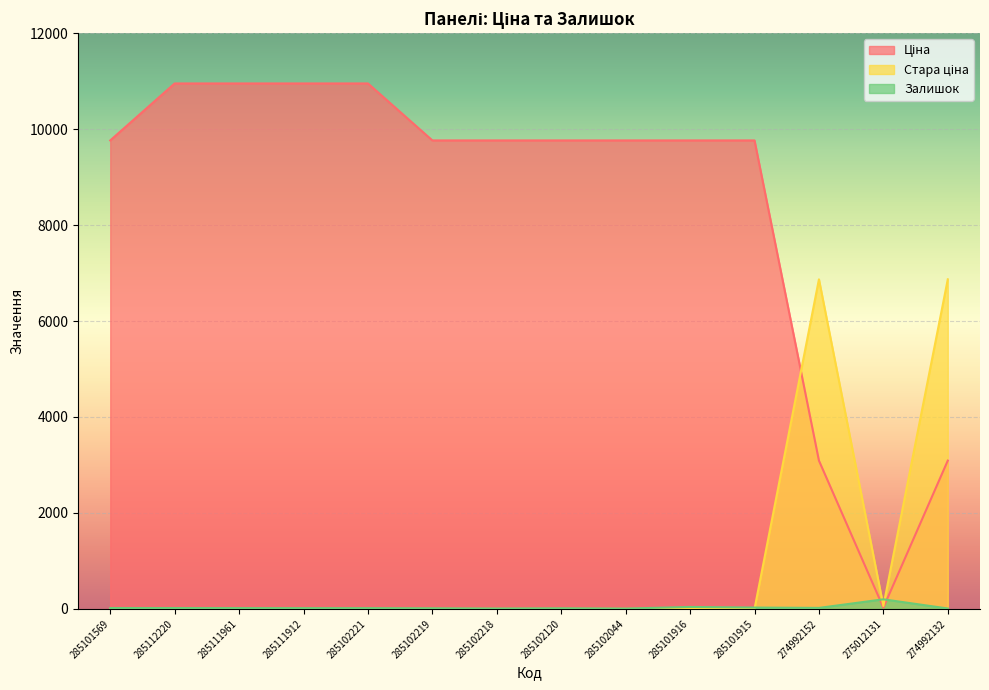

The Стара ціна series shows 6869.4 at 274992132. True or false?

True